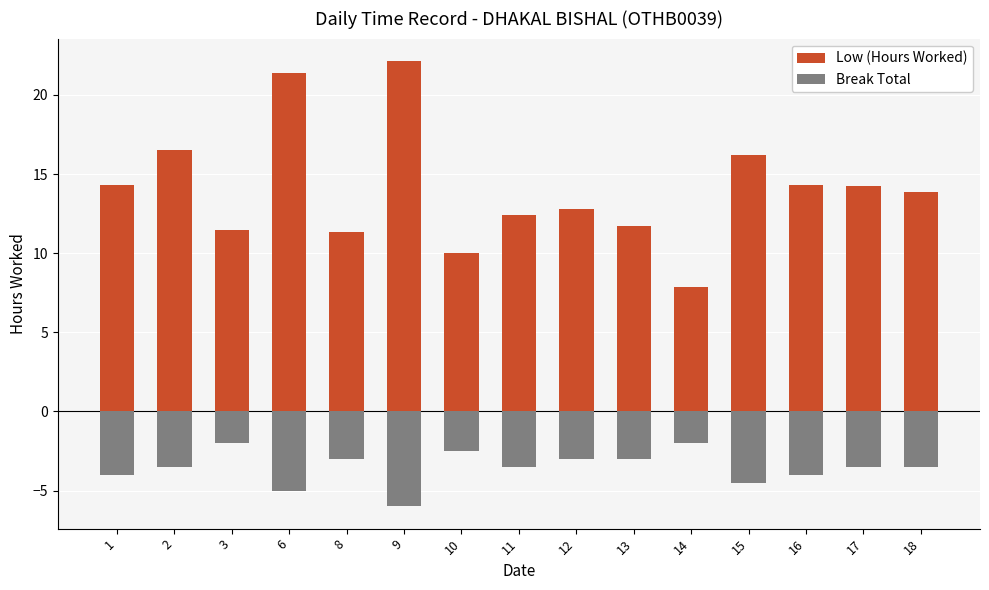

What are all the series names shown in the legend?

Low (Hours Worked), Break Total